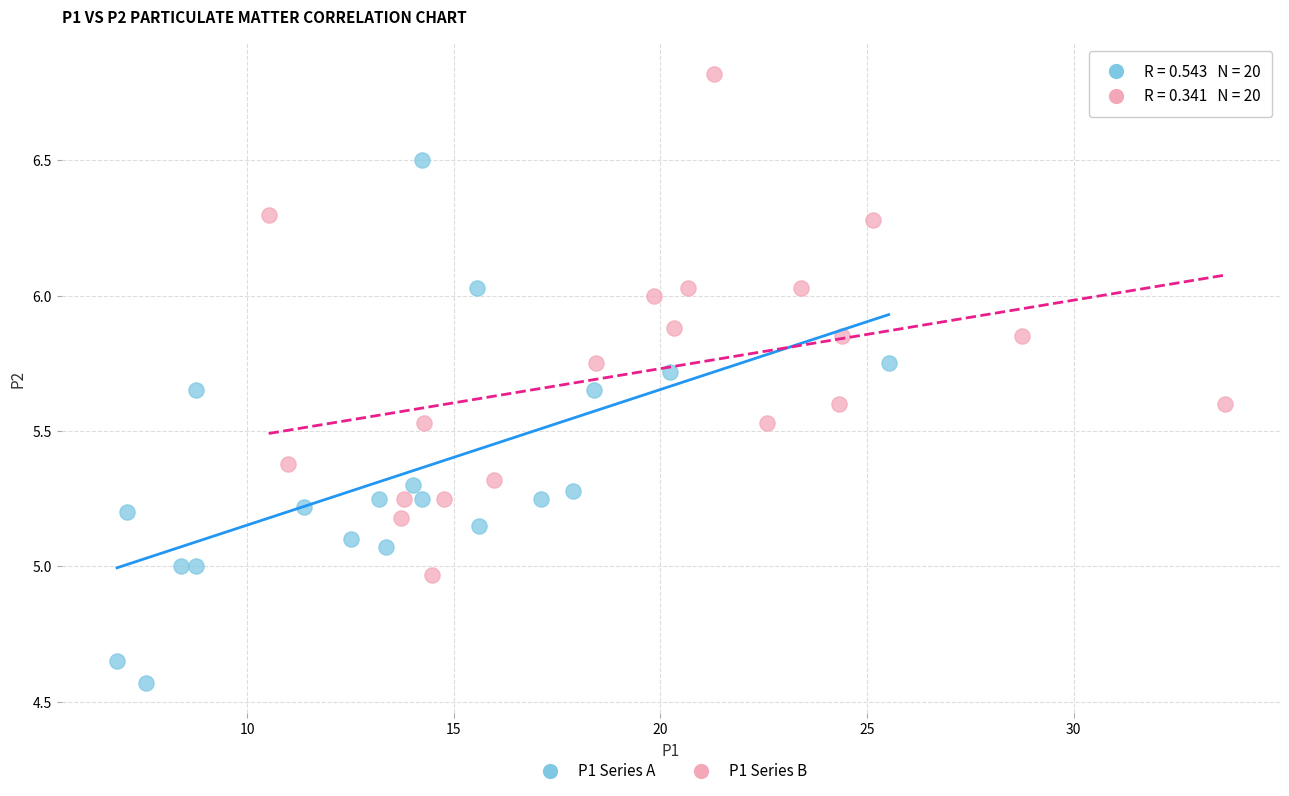

Which series reaches the maximum Y coordinate?

P1 Series B